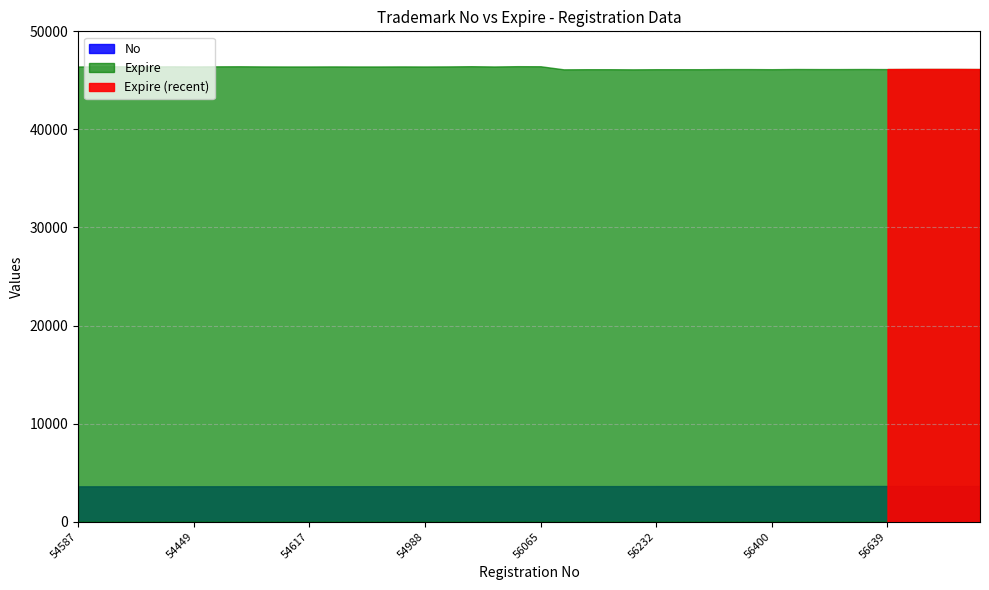

Reading left to right, what are all the values shown in this chart?

No: 3601	3602	3603	3604	3605	3606	3607	3608	3609	3610	3611	3612	3613	3614	3615	3616	3617	3618	3619	3620	3621	3622	3623	3624	3625	3626	3627	3628	3629	3630	3631	3632	3633	3634	3635	3636	3637	3638	3639	3640
Expire: 46416	46439	46433	46423	46433	46423	46433	46440	46423	46418	46418	46424	46418	46418	46424	46418	46425	46445	46418	46448	46440	46126	46139	46139	46126	46139	46140	46140	46152	46152	46140	46159	46152	46152	46159	46152	46159	46160	46160	46153